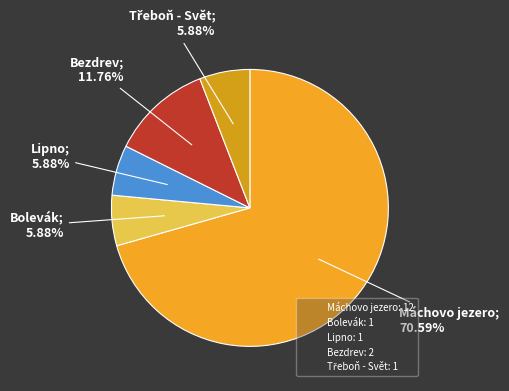

How many segments does this pie chart have?

5